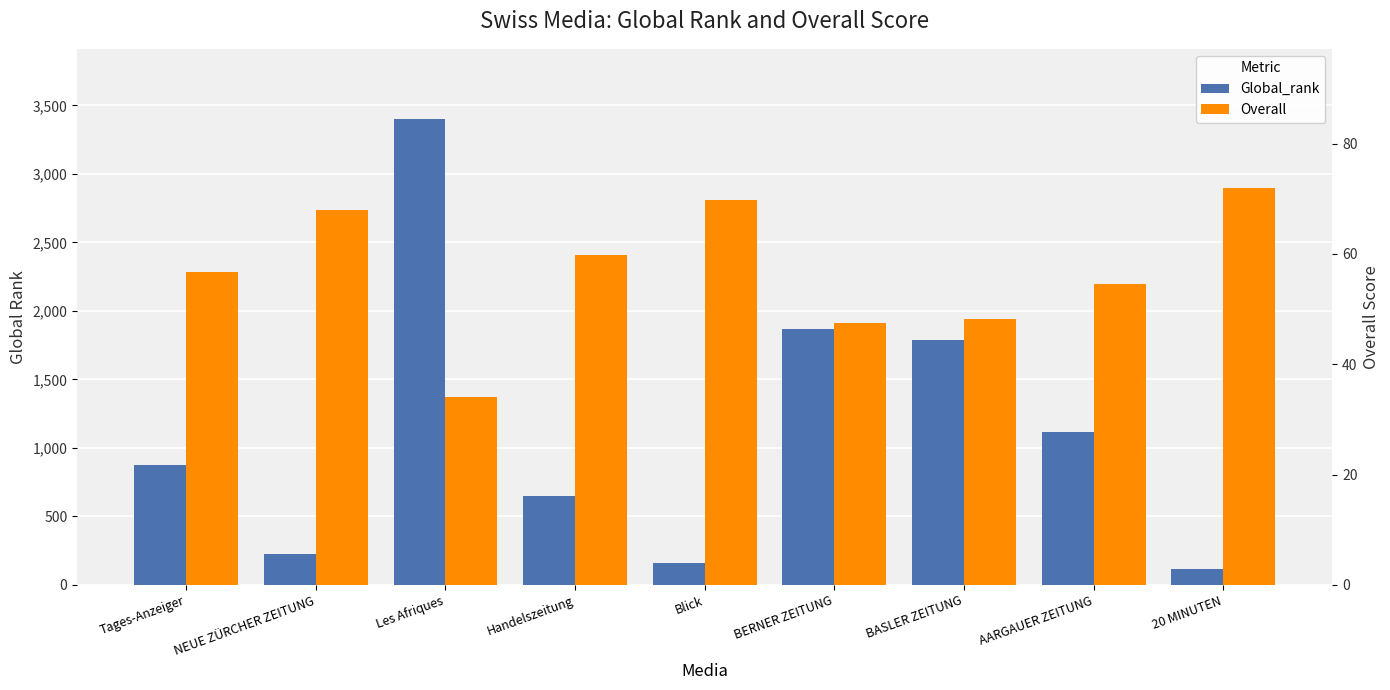

How many data points in Global_rank are less than 878?

4